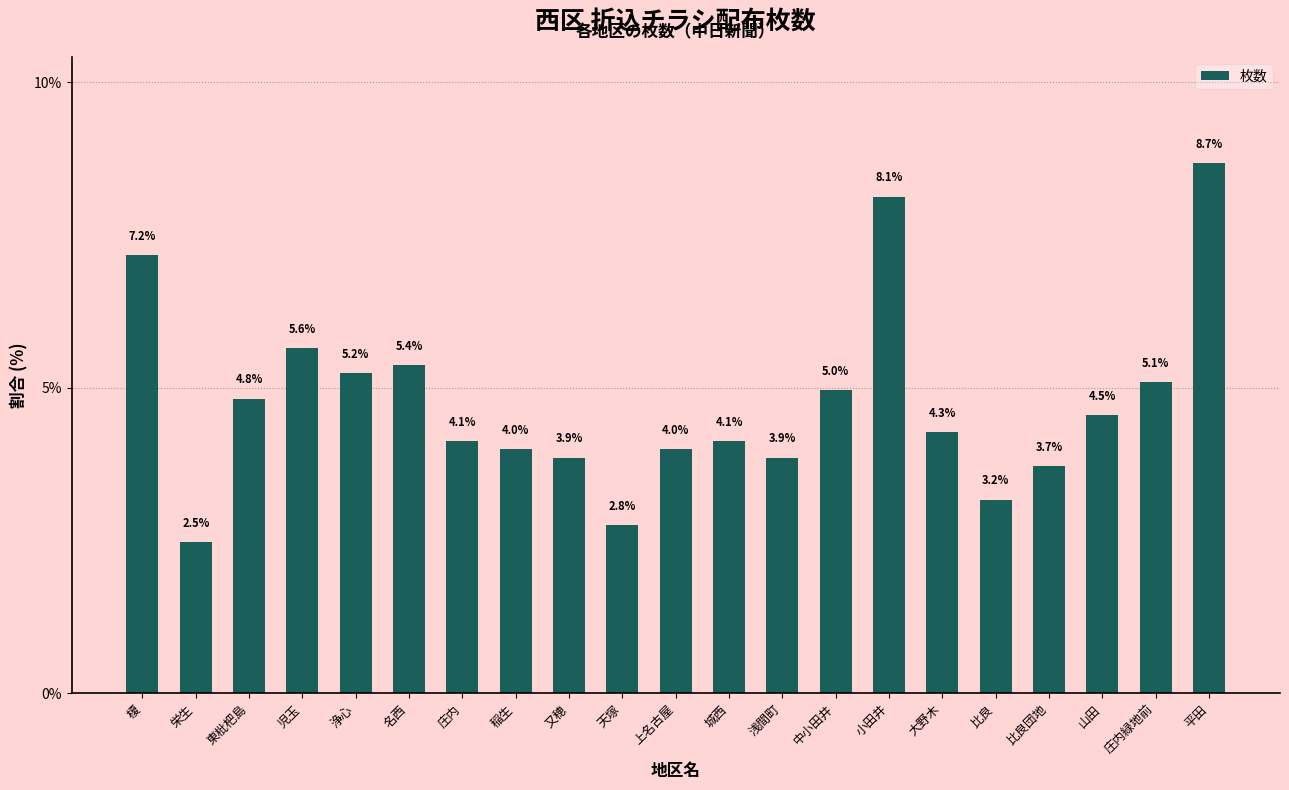

What is the greatest value displayed?

8.7